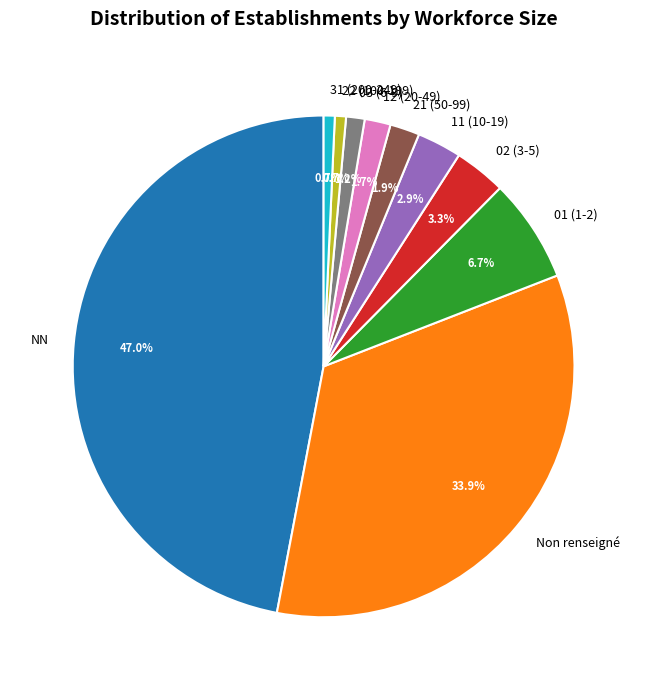

Approximately how many times larger is the value at 12 (20-49) compared to 31 (200-249)?

2.3